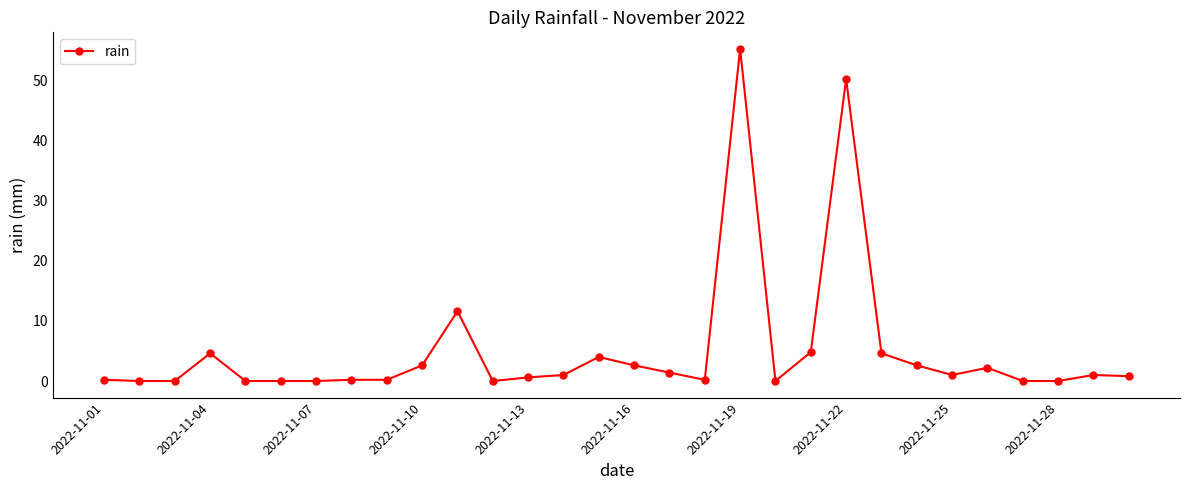

True or false: the data has more than 0 interior local peaks.

True